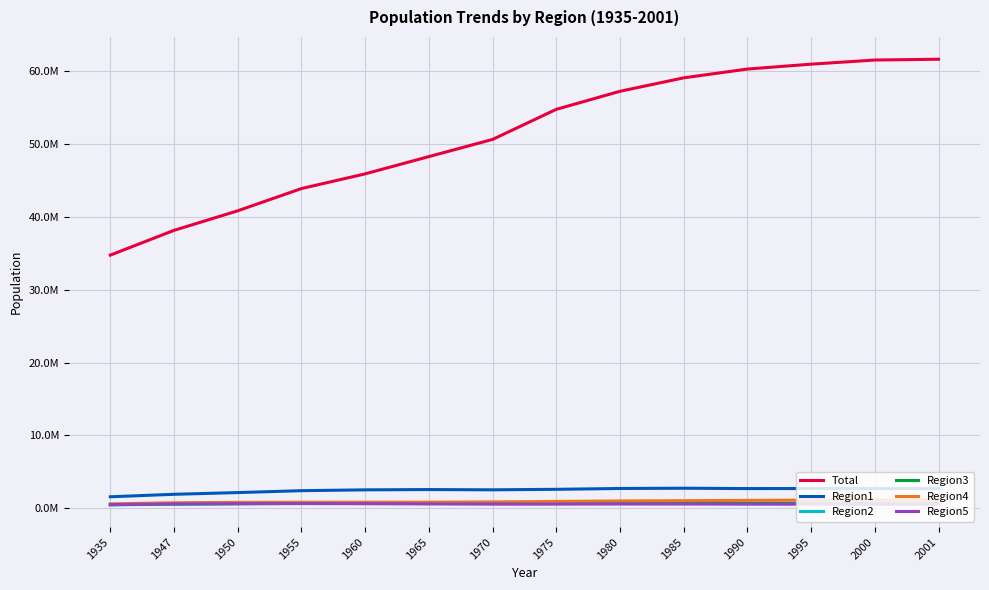

Rank the categories by Region5 value from highest to lowest.

1955, 1950, 1960, 1947, 1965, 1980, 1985, 1970, 1975, 1990, 1995, 2000, 2001, 1935